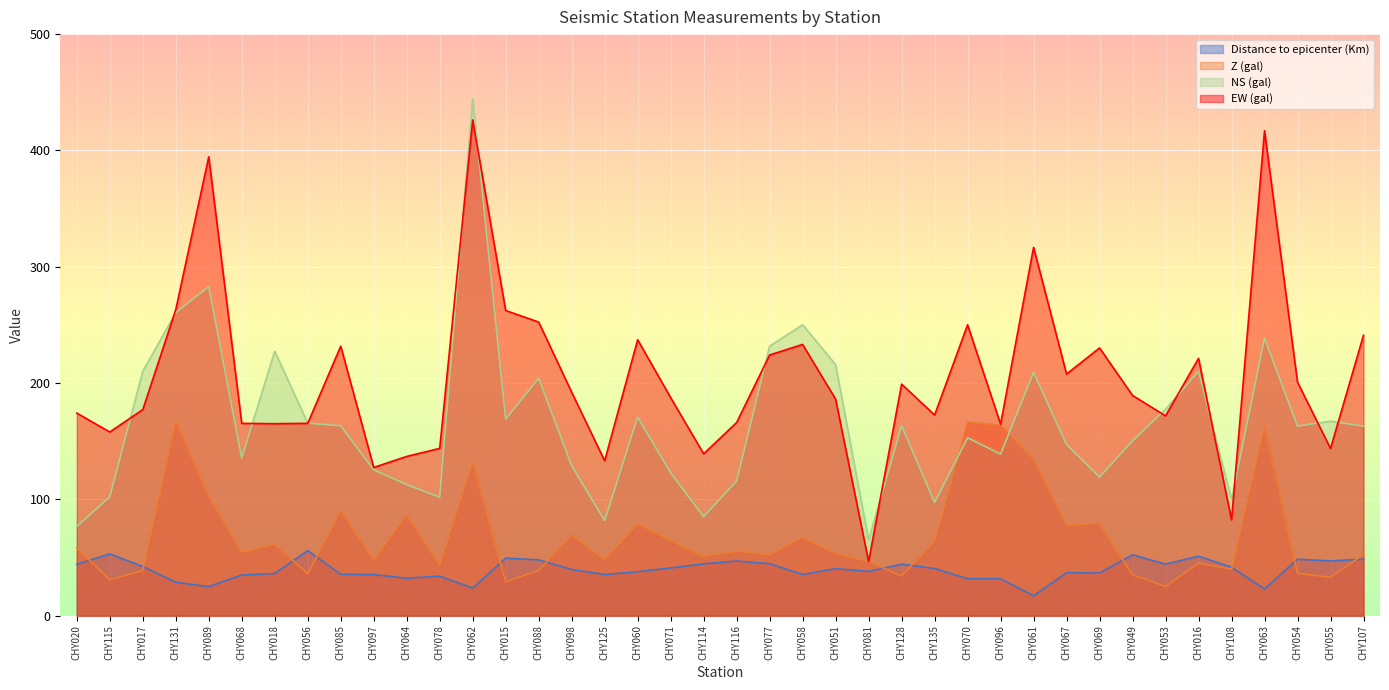

In EW (gal), how many points are higher than both neighbors (excluding endpoints)?

11